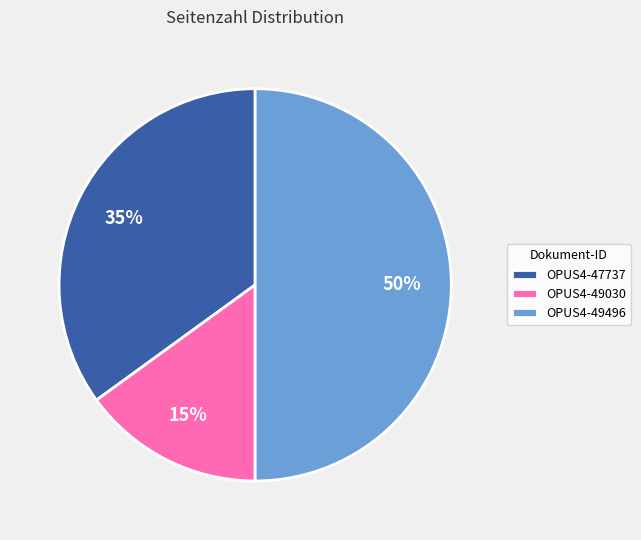

Is it true that OPUS4-49030 is 4% of the pie?

False